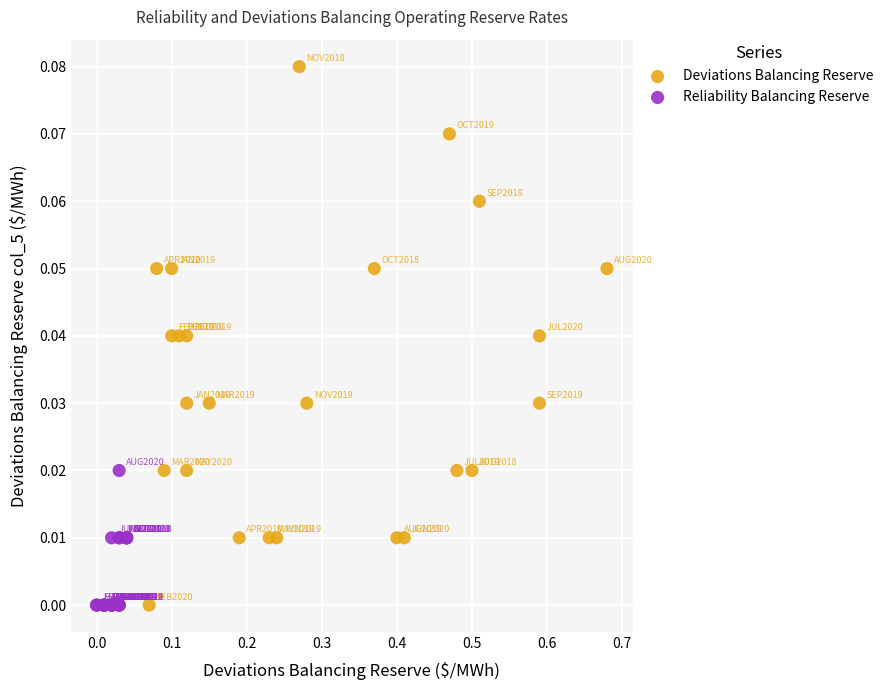

Which series has the largest Y range (max minus min)?

Deviations Balancing Reserve